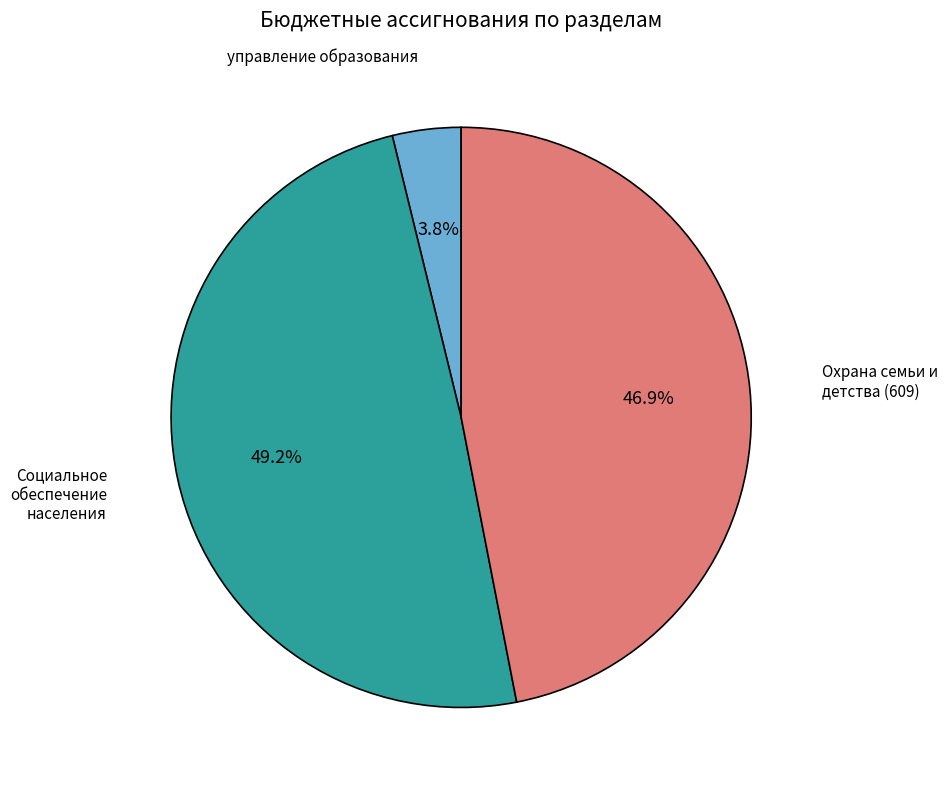

The Охрана семьи и детства (609) slice represents 60% of the pie. True or false?

False